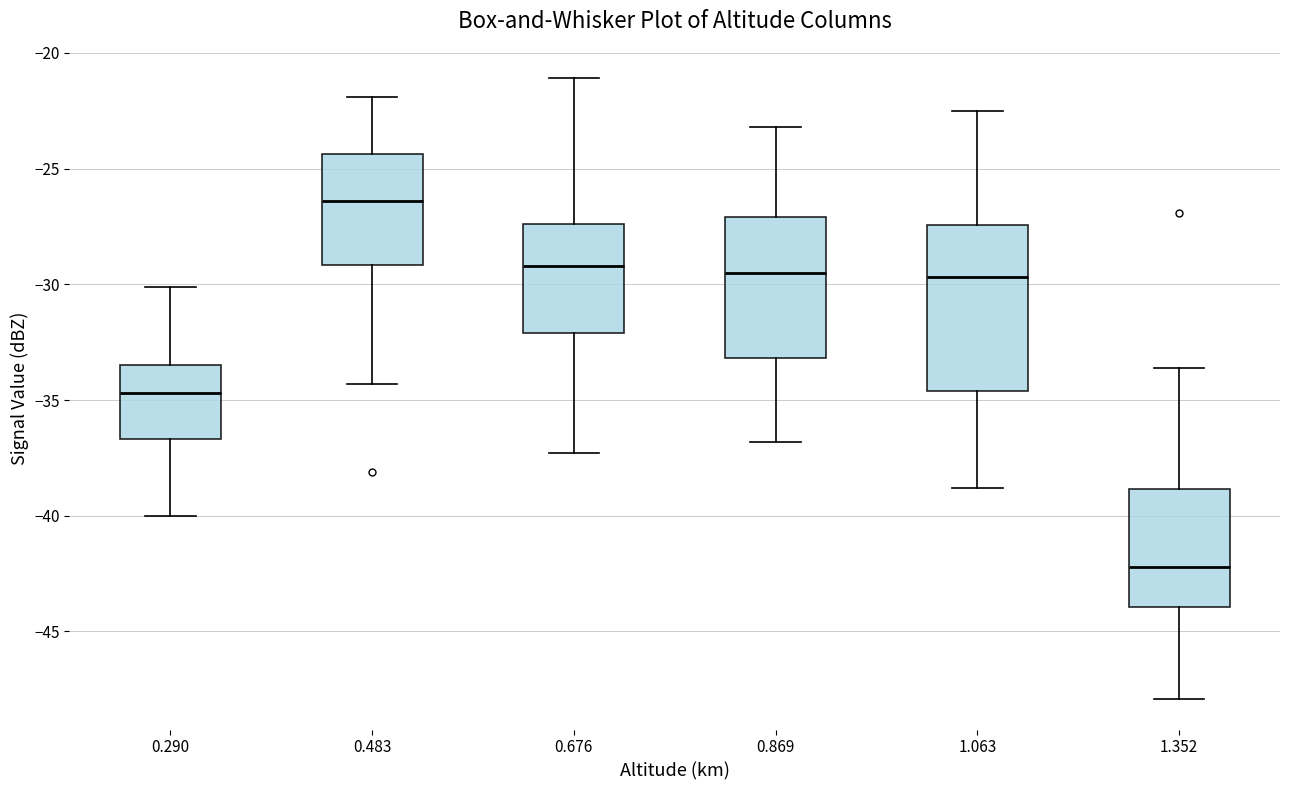

Which box has the lowest median line?

1.352